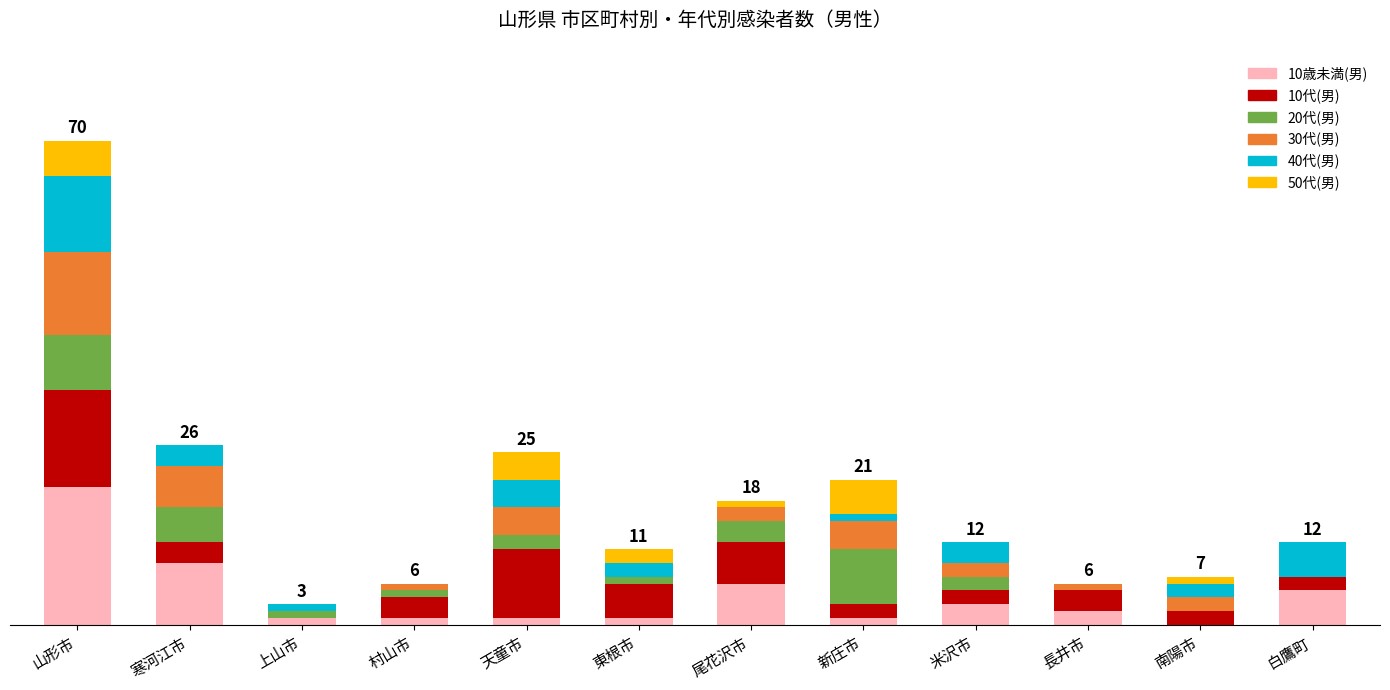

What are all the series names shown in the legend?

10歳未満(男), 10代(男), 20代(男), 30代(男), 40代(男), 50代(男)